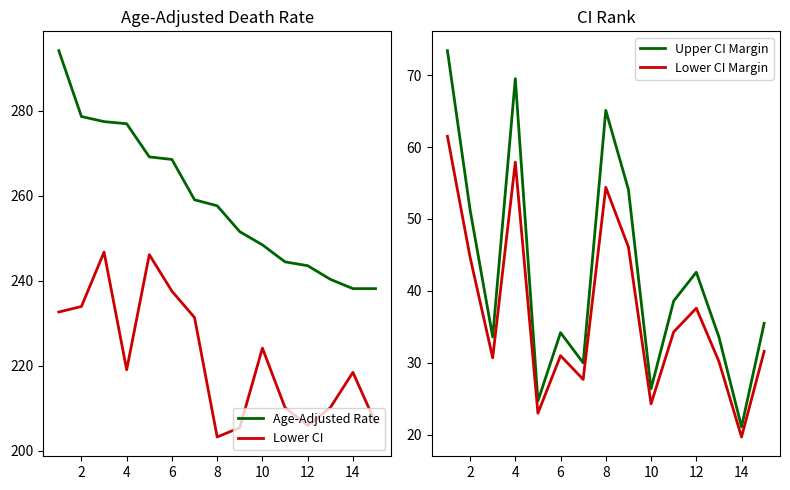

At which label does Lower CI reach its minimum?

8